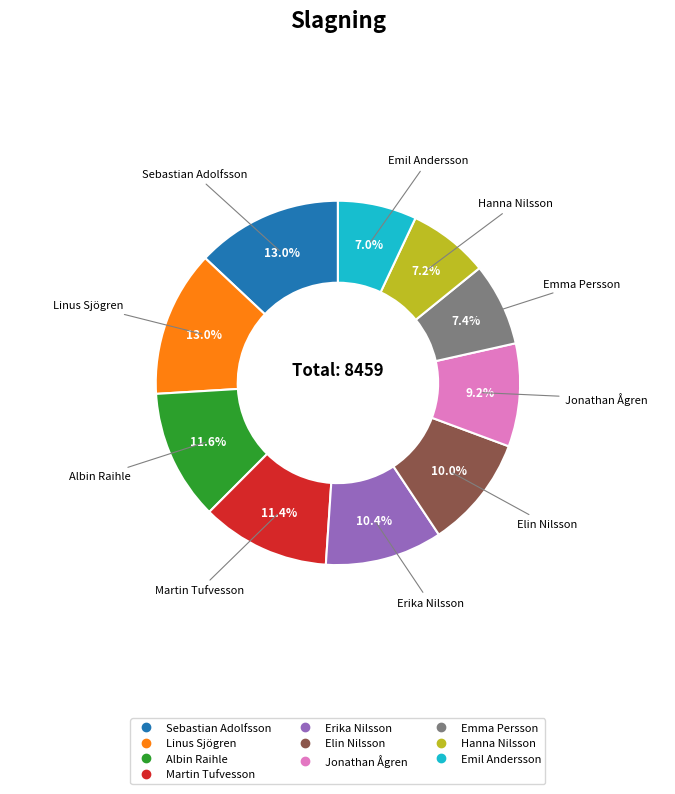

True or false: Albin Raihle accounts for 12% of the total.

True